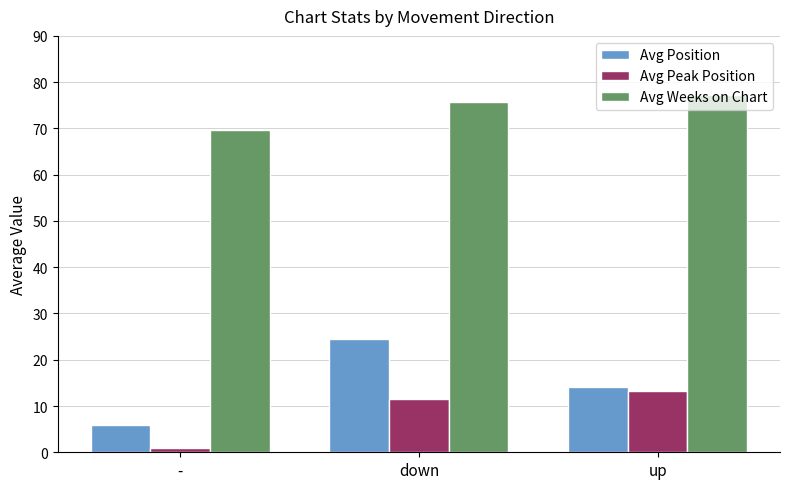

Is it true that Avg Position equals 25.1 at up?

False